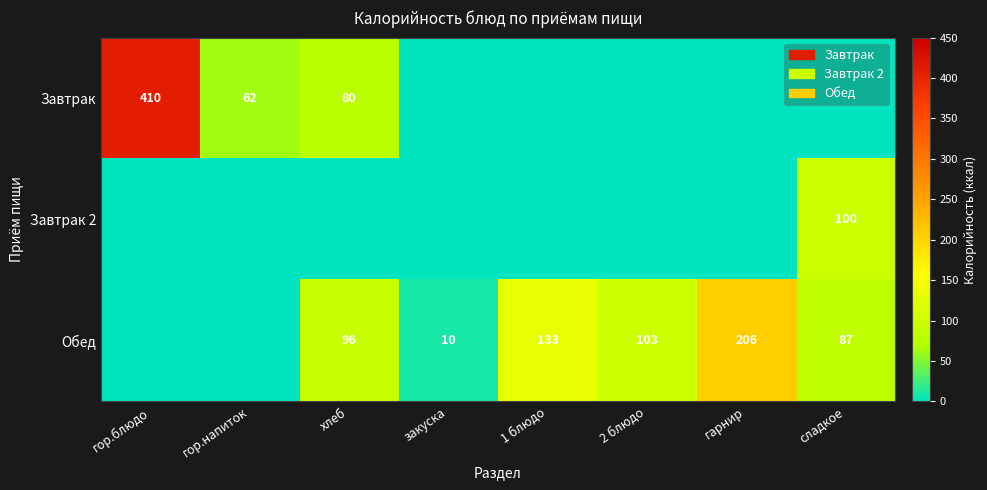

Where is Обед nearest to the value 103?

2 блюдо